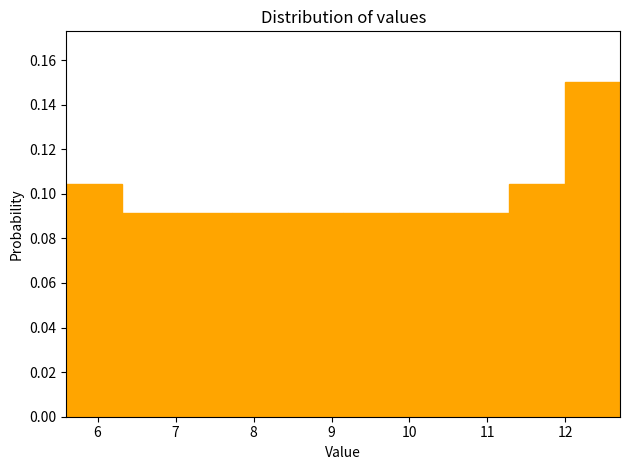

What is the height of the bar covering 7.73 to 8.44 on the x-axis? Neither the bar edges nor the heights are printed on the chart, so give them approximately, as read against the axes.

0.092